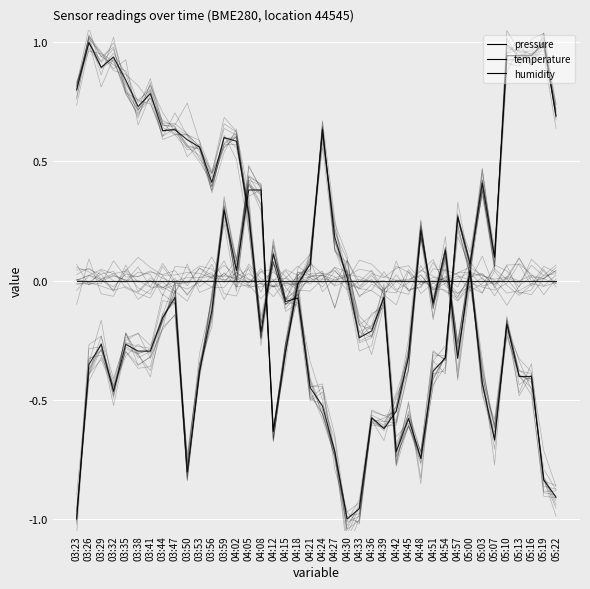

How many values in the pressure series are below 0?

21